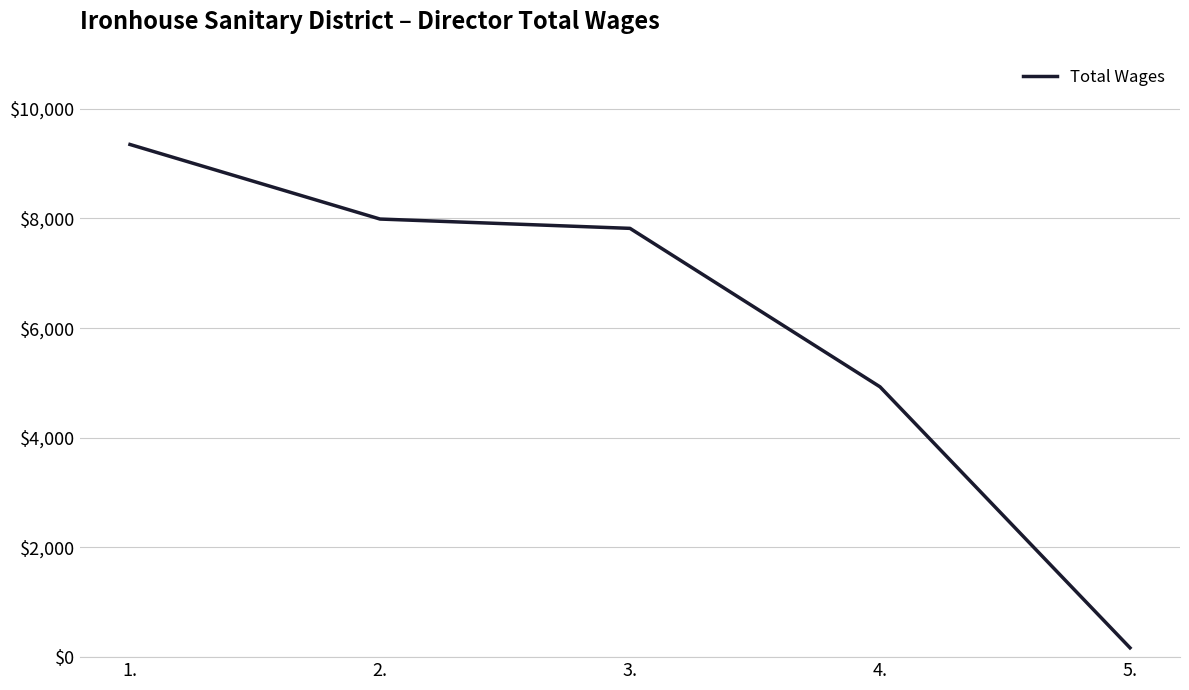

How many lines are shown in the chart?

1